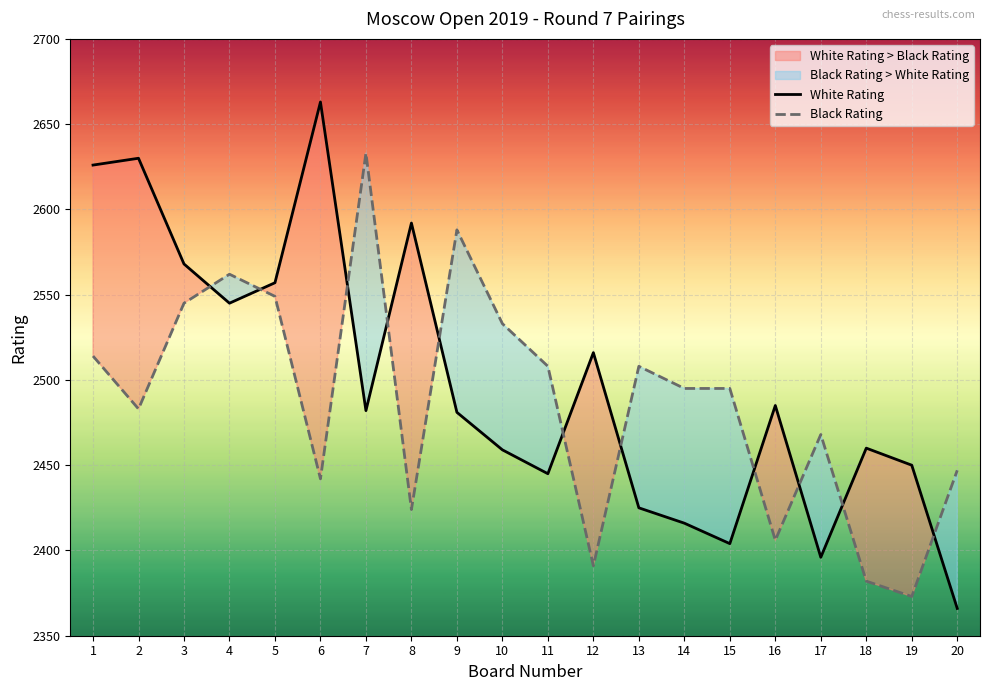

Between which two adjacent categories do Black Rating and White Rating first intersect?

3 and 4